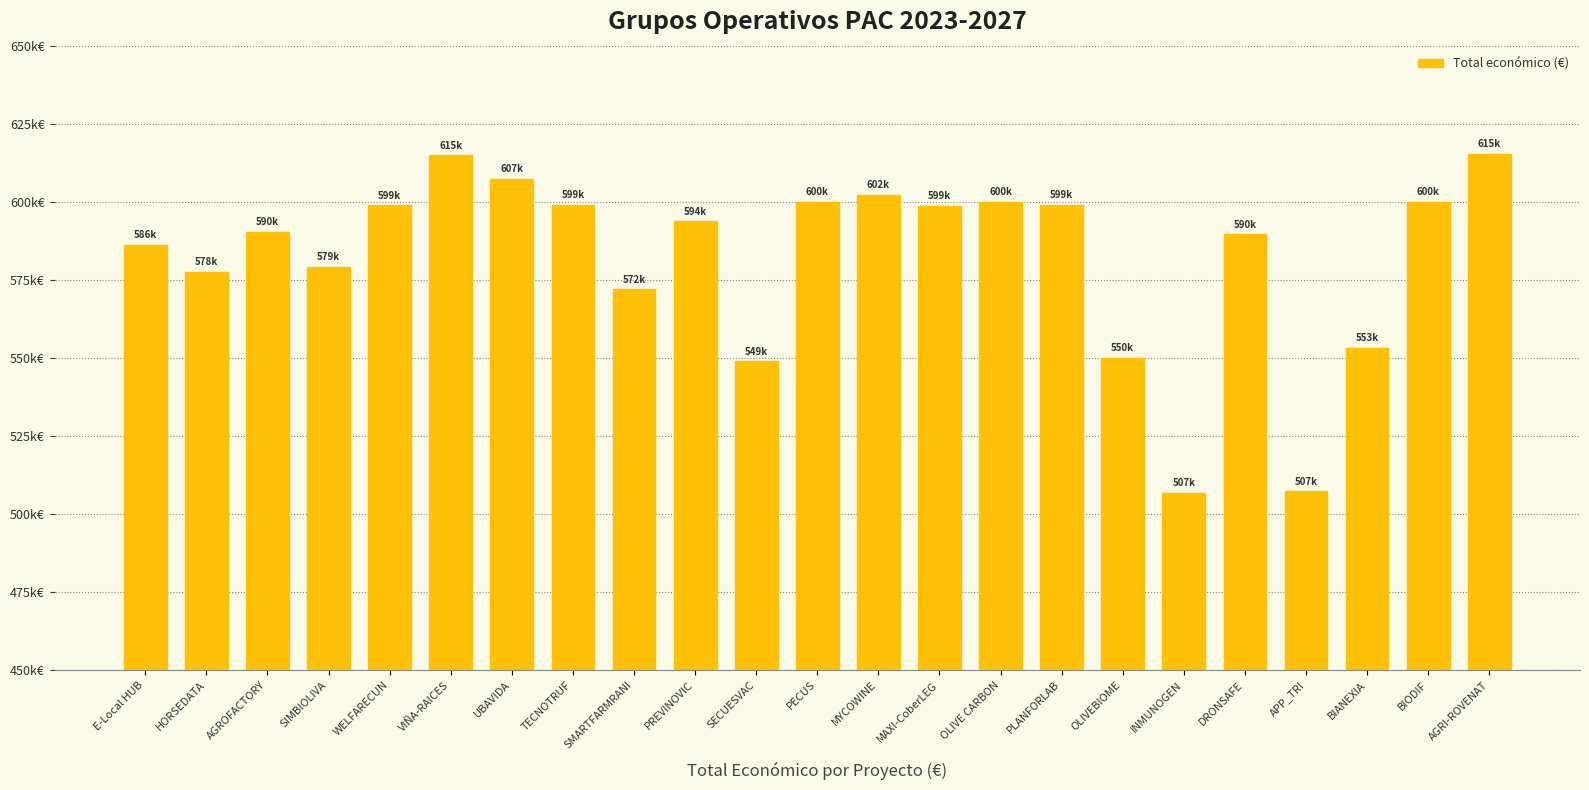

List the labels in order of value, smallest first.

INMUNOGEN, APP_TRI, SECUESVAC, OLIVEBIOME, BIANEXIA, SMARTFARMRANI, HORSEDATA, SIMBIOLIVA, E-Local HUB, DRONSAFE, AGROFACTORY, PREVINOVIC, MAXI-CoberLEG, WELFARECUN, TECNOTRUF, PLANFORLAB, PECUS, BIODIF, OLIVE CARBON, MYCOWINE, UBAVIDA, VIÑA-RAICES, AGRI-ROVENAT